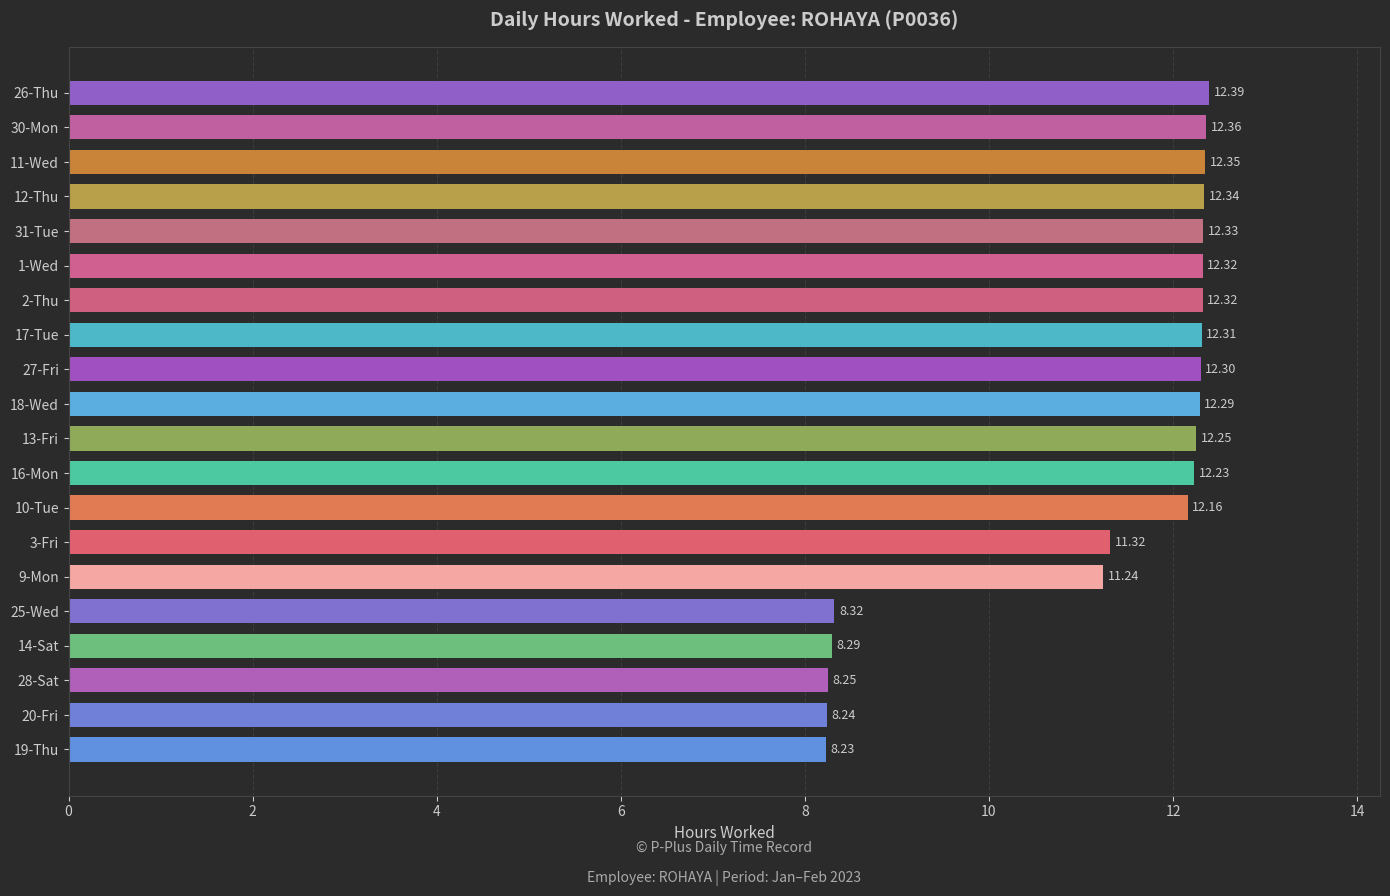

Which category has the lowest value across all series?

19-Thu